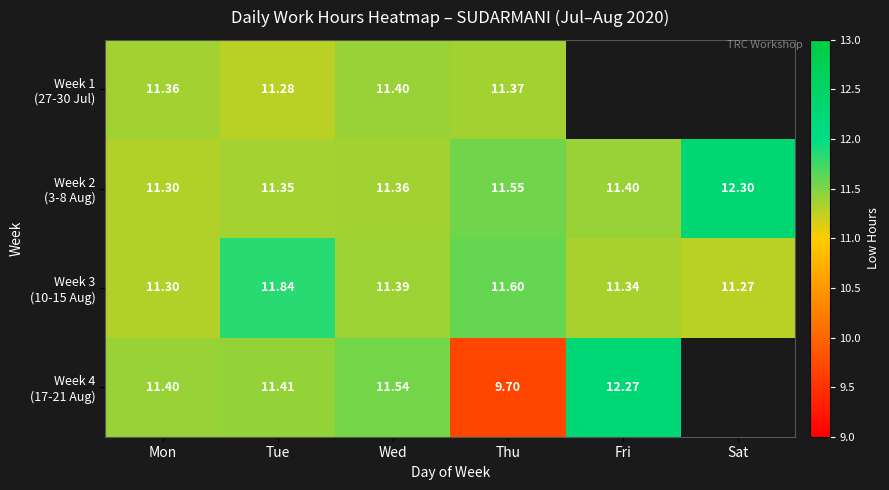

How many Week 4 (17-21 Aug) values are between 11 and 12?

3